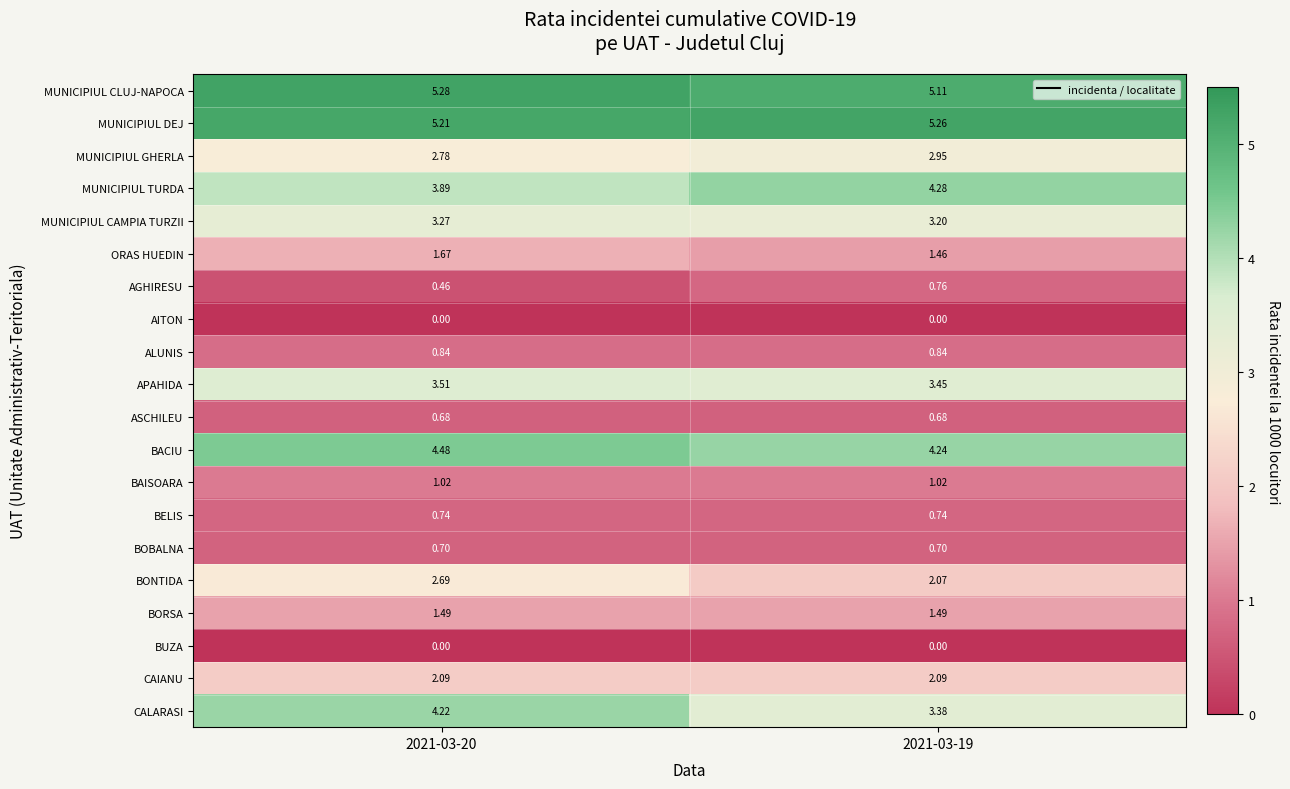

Which label corresponds to the largest value in the chart?

2021-03-20